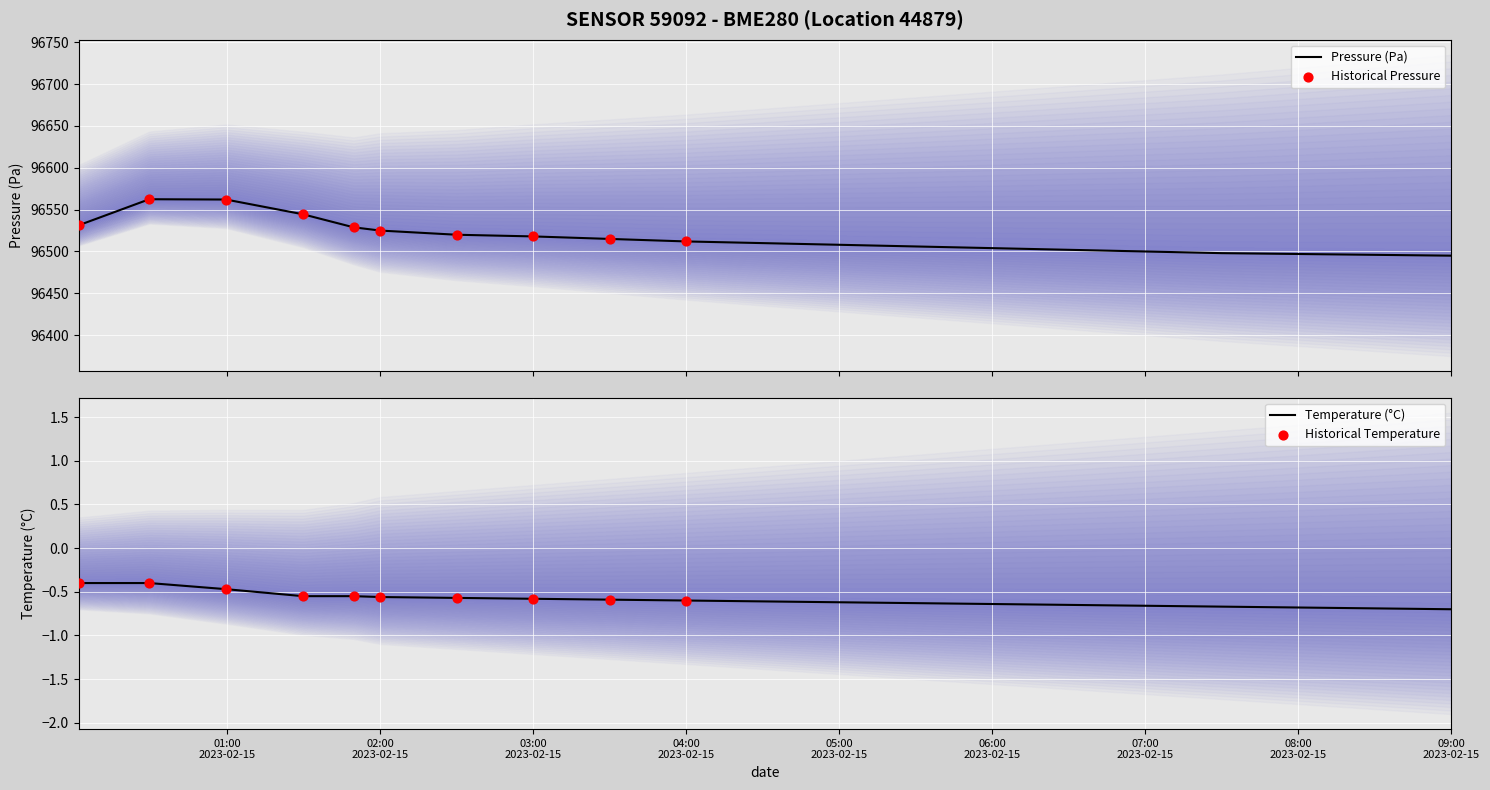

Which series contains the highest Y value?

pressure